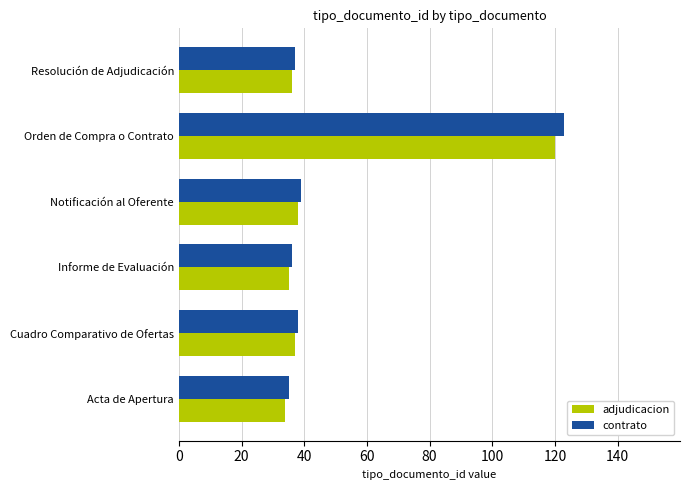

Between Acta de Apertura and Orden de Compra o Contrato, which series saw the biggest shift?

contrato